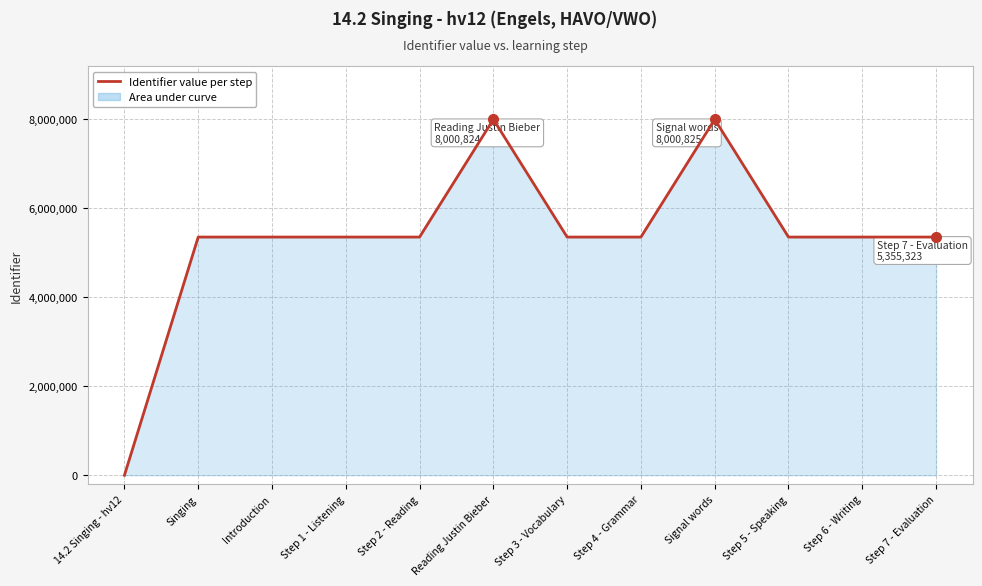

What is the difference between the maximum and minimum values?

8000825